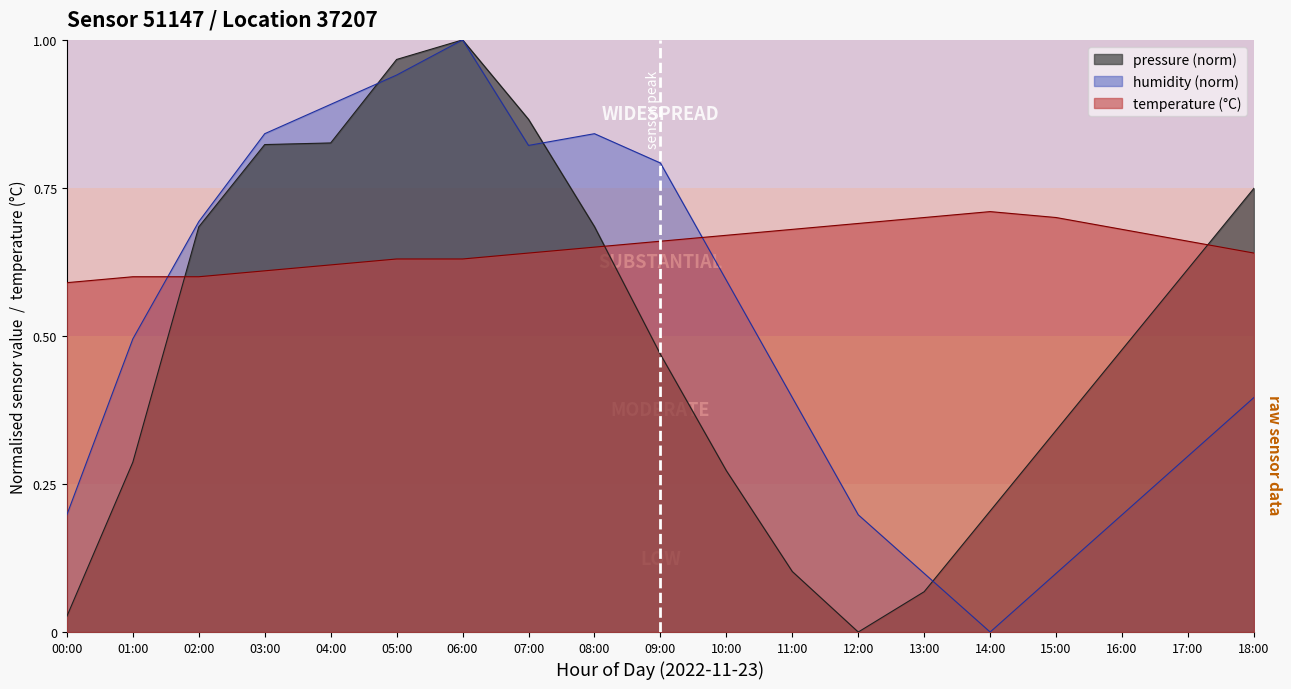

Is the value of humidity at 05:00 greater than the value of temperature at 08:00?

Yes